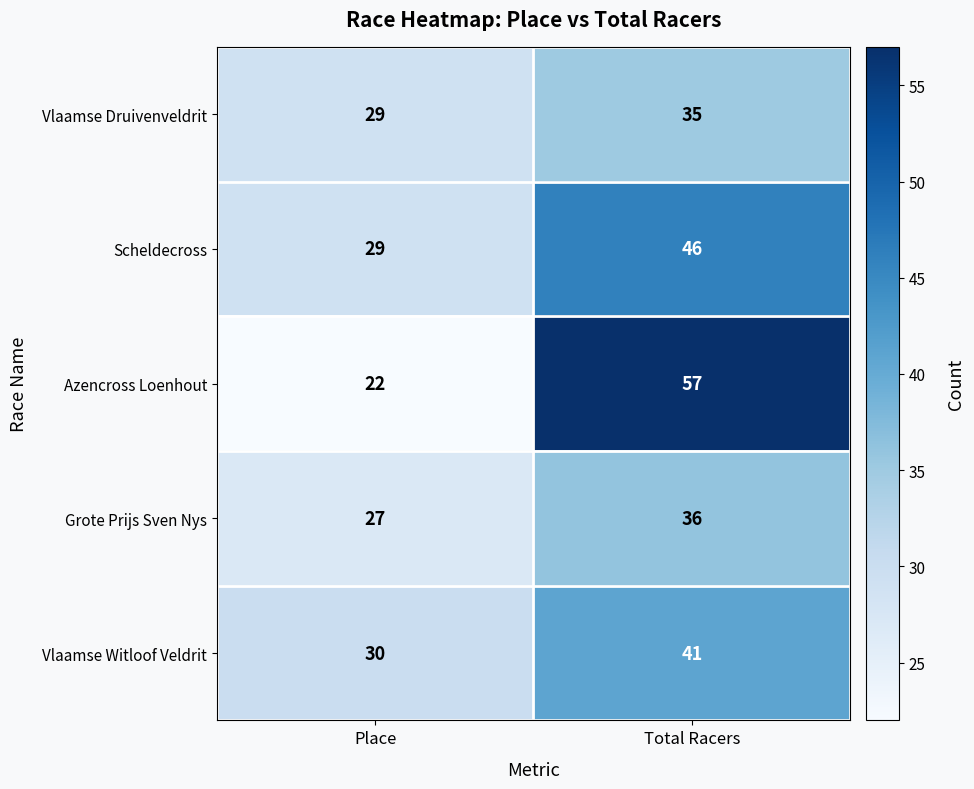

Which series has the largest total across all categories?

Azencross Loenhout